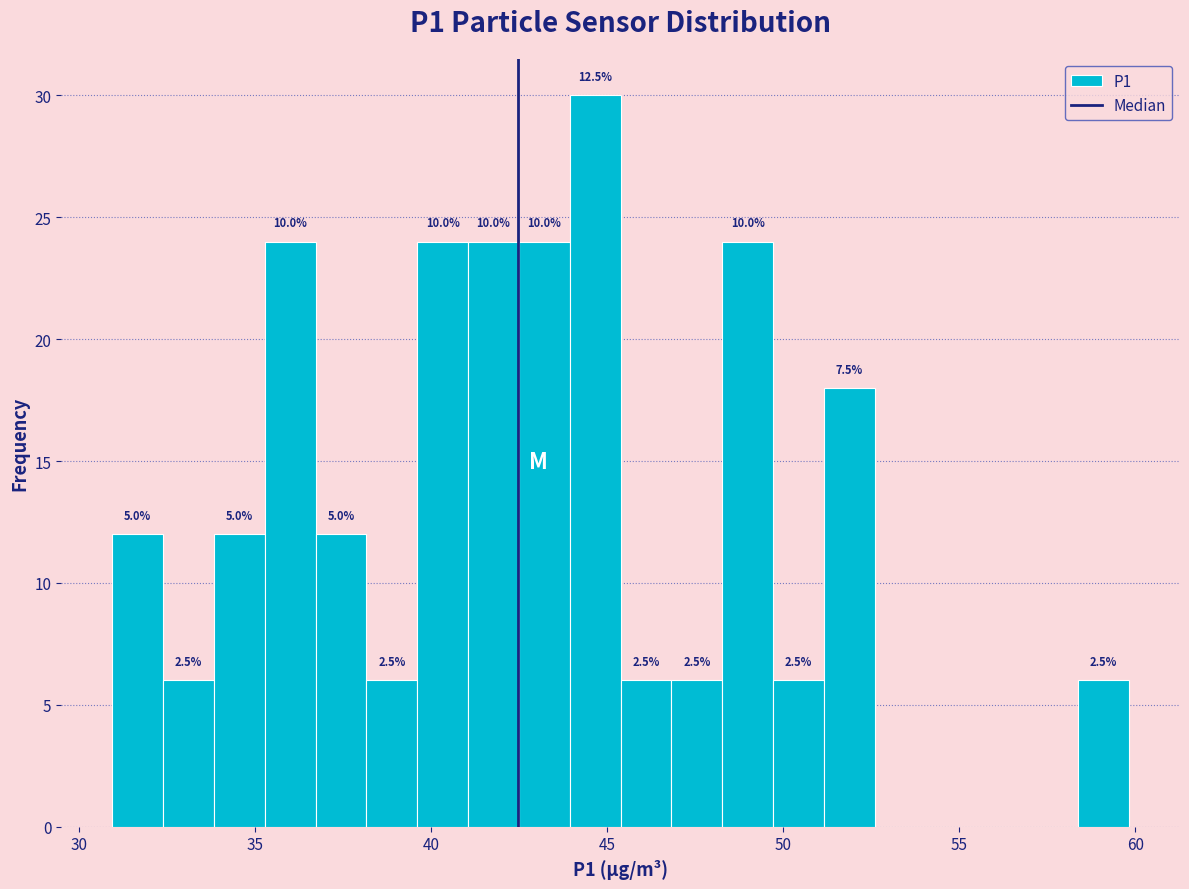

Around what value on the x-axis is the tallest bar? Give the approximate position of its centre, as read against the axis.

44.5